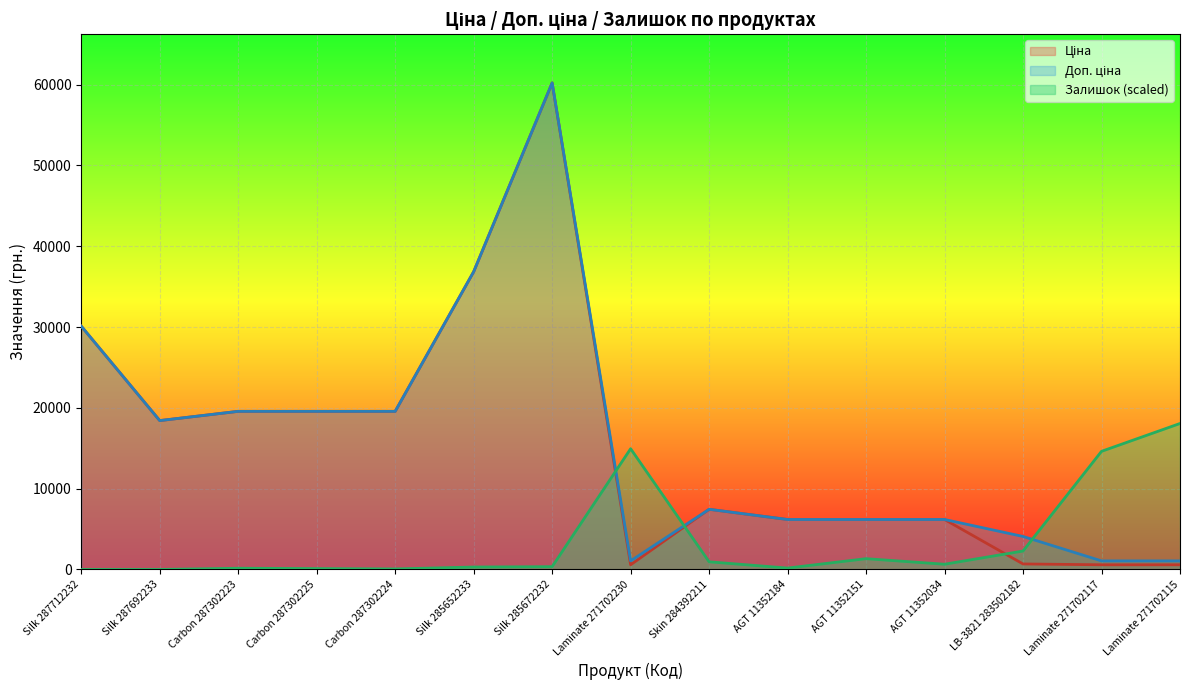

Reading left to right, extract all data points from this chart.

Ціна: Silk 287712232=30102.8	Silk 287692233=18420.9	Carbon 287302223=19564.9	Carbon 287302225=19564.9	Carbon 287302224=19564.9	Silk 285652233=36841.8	Silk 285672232=60205.6	Laminate 271702230=578.1	Skin 284392211=7444.6	AGT 11352184=6182.6	AGT 11352151=6182.6	AGT 11352034=6182.6	LB-3821 283502182=680.4	Laminate 271702117=578.1	Laminate 271702115=578.1
Доп. ціна: Silk 287712232=30102.8	Silk 287692233=18420.9	Carbon 287302223=19564.9	Carbon 287302225=19564.9	Carbon 287302224=19564.9	Silk 285652233=36841.8	Silk 285672232=60205.6	Laminate 271702230=1060.0	Skin 284392211=7444.6	AGT 11352184=6182.6	AGT 11352151=6182.6	AGT 11352034=6182.6	LB-3821 283502182=4082.3	Laminate 271702117=1060.0	Laminate 271702115=1060.0
Залишок: Silk 287712232=0.0	Silk 287692233=0.0	Carbon 287302223=150.7	Carbon 287302225=107.6	Carbon 287302224=64.6	Silk 285652233=301.4	Silk 285672232=344.4	Laminate 271702230=14940.2	Skin 284392211=947.2	AGT 11352184=172.2	AGT 11352151=1334.7	AGT 11352034=645.8	LB-3821 283502182=2281.9	Laminate 271702117=14617.3	Laminate 271702115=18061.7